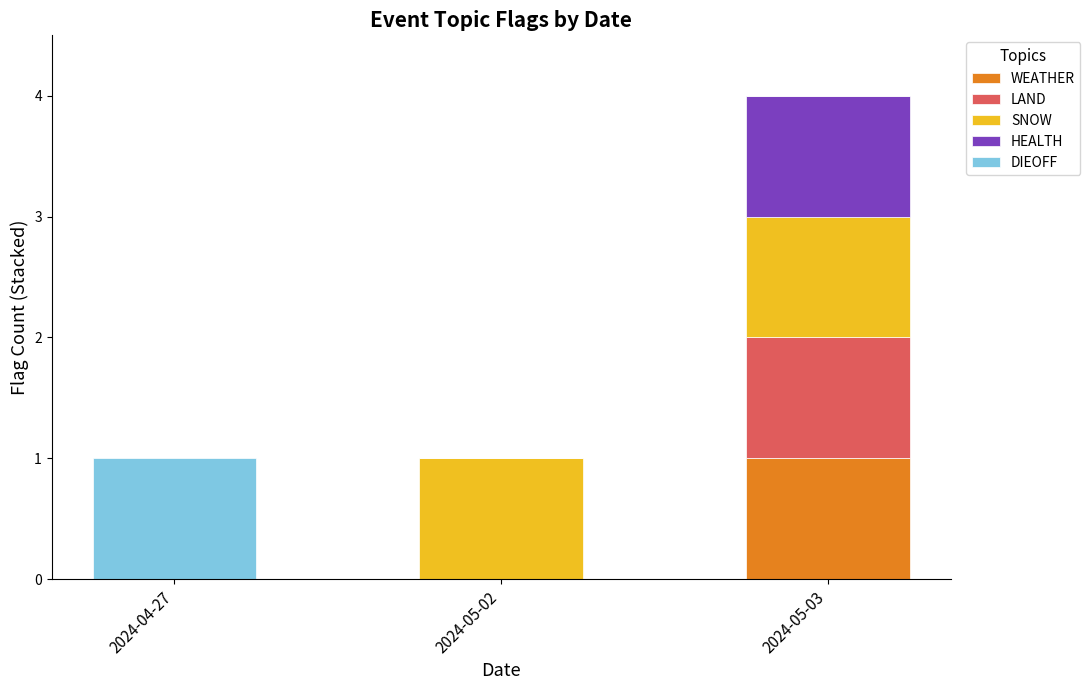

At which category is the sum across all series the highest?

2024-05-03